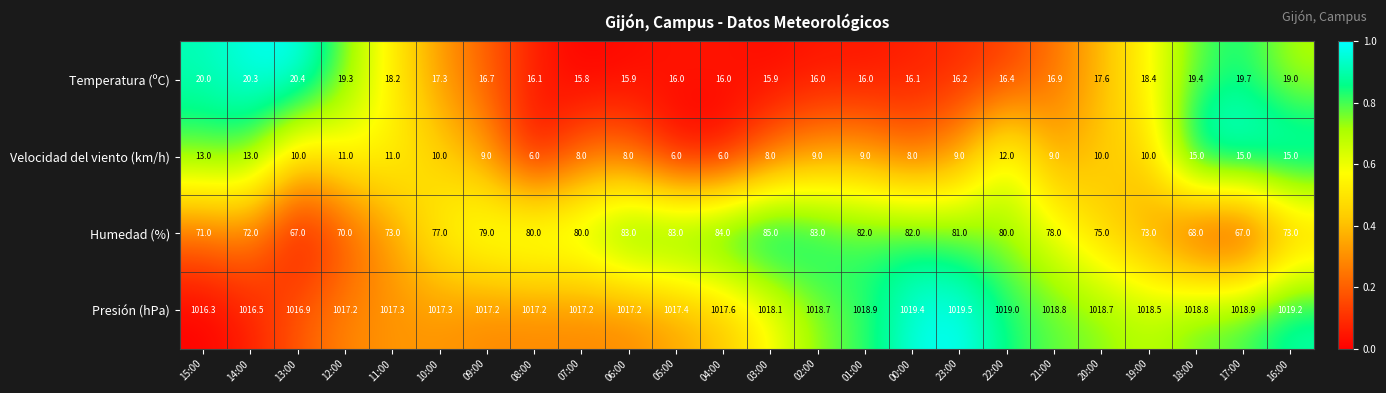

Which category has the highest value across all series?

23:00